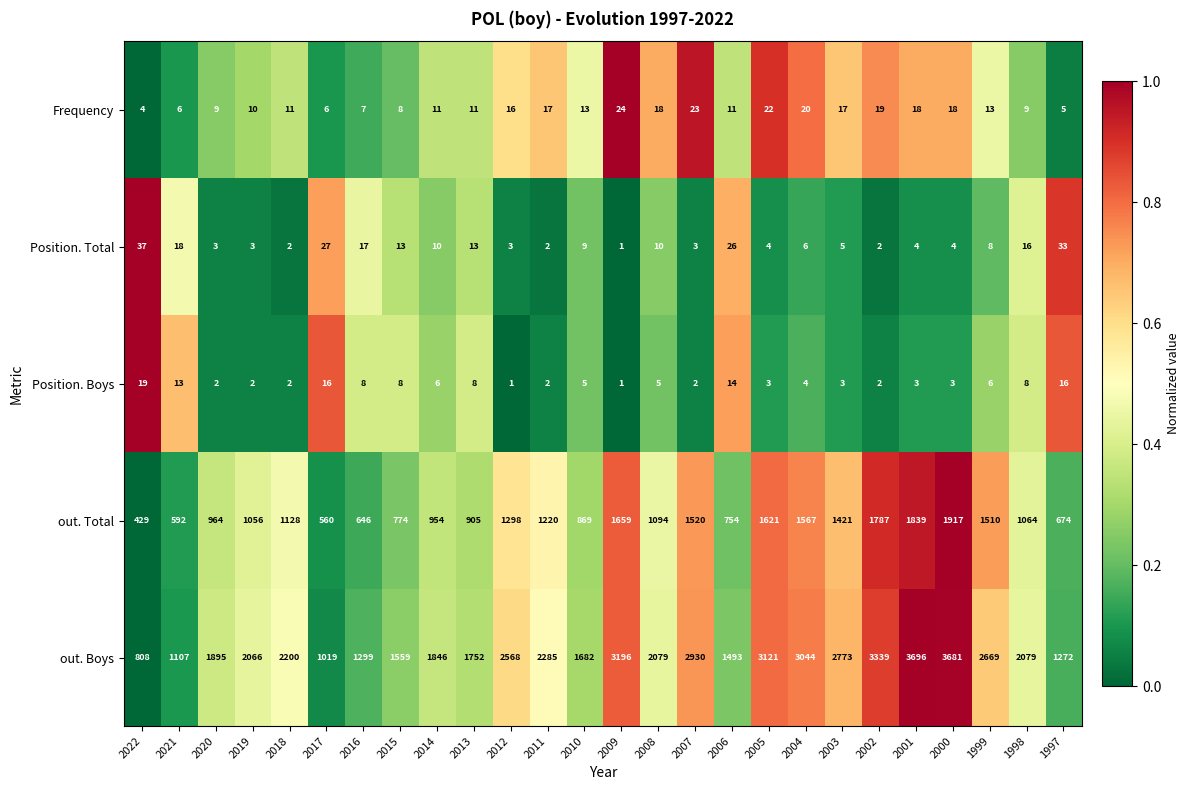

Count the number of categories in the chart.

26